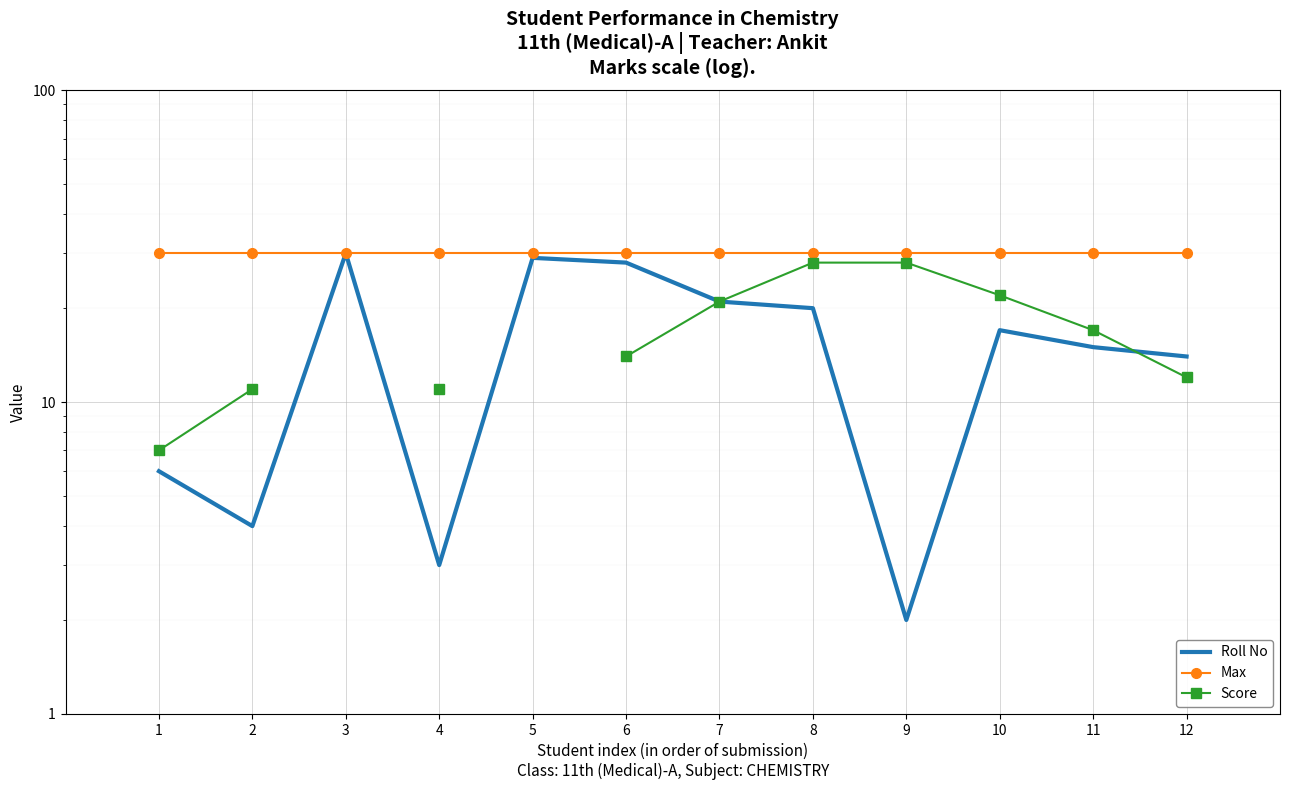

How many data points in Roll No are above 17?

5